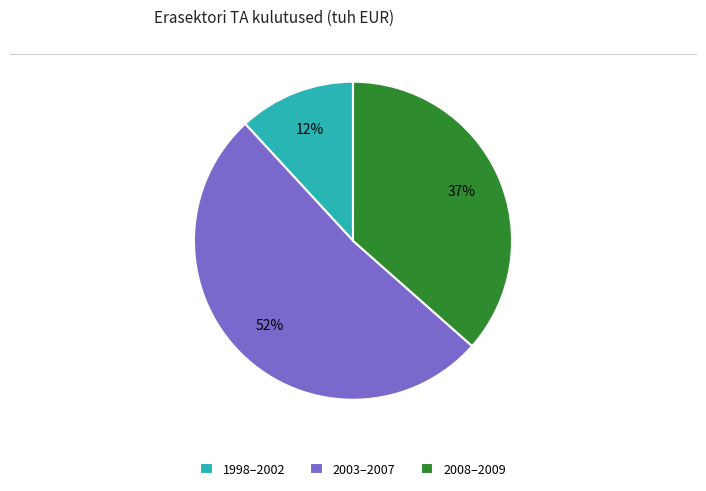

What percentage is the 2008–2009 slice, to the nearest percent?

37%